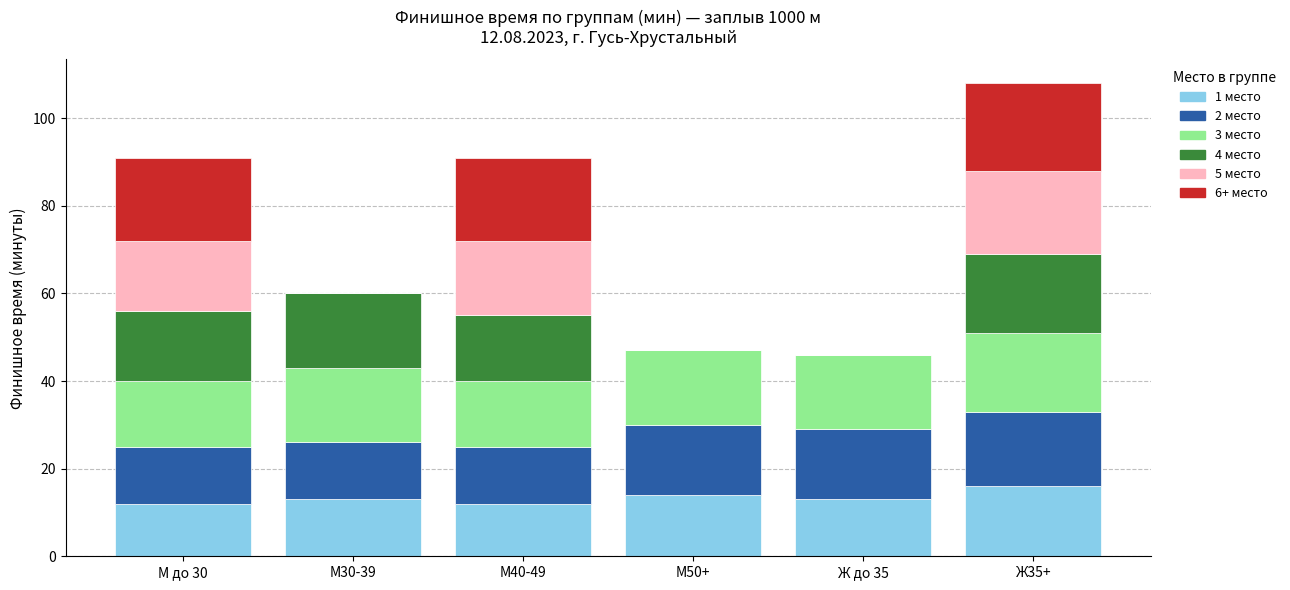

What is the total value across all series at Ж до 35?

46